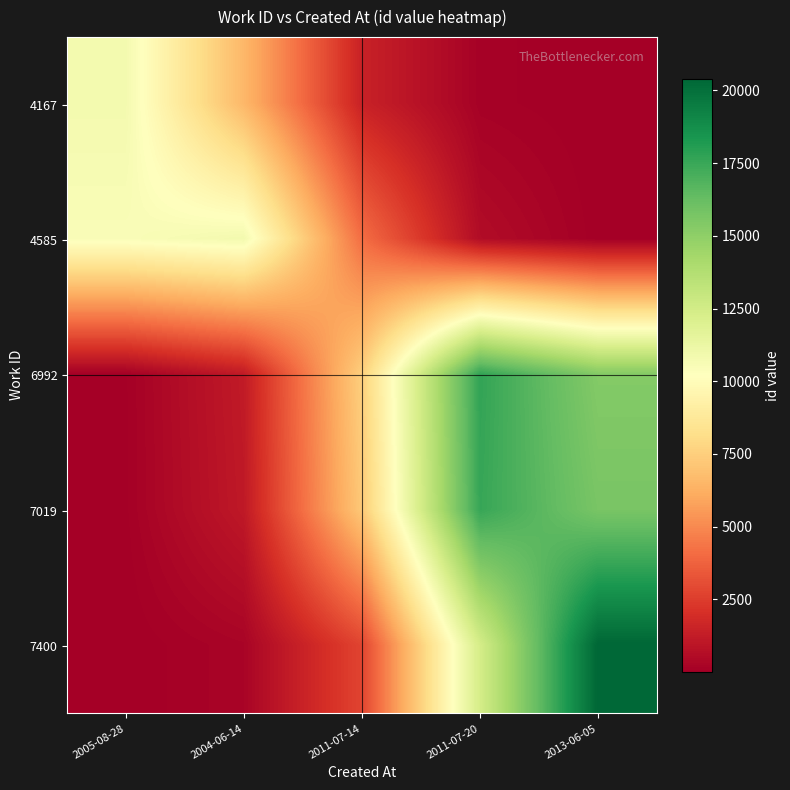

What is the minimum value shown in the chart?

3.6